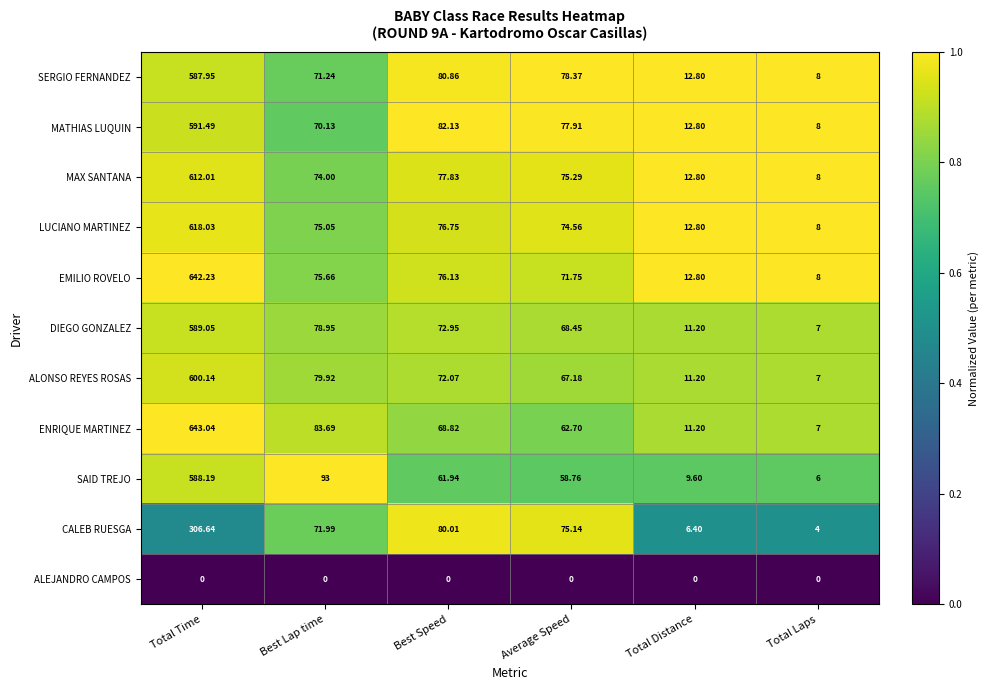

Which series has the largest total across all categories?

EMILIO ROVELO